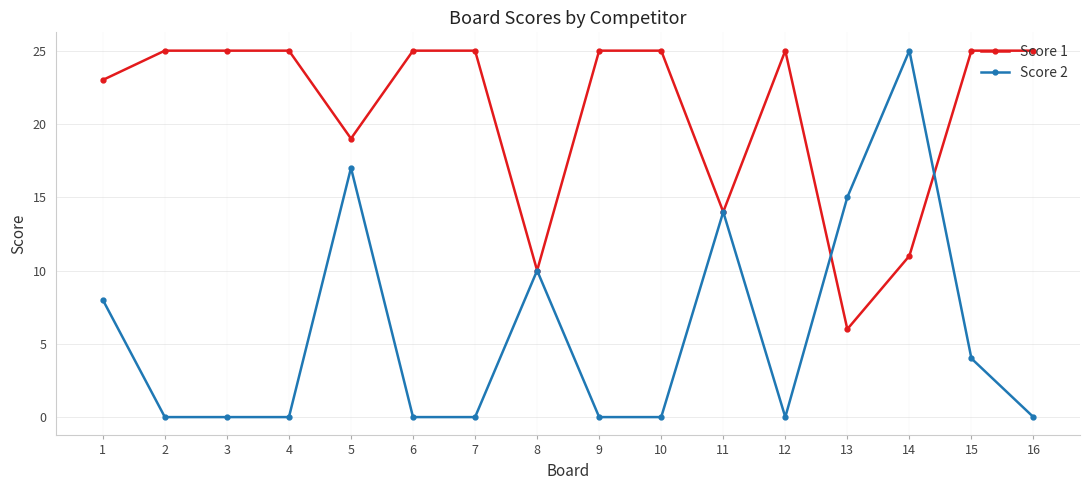

How many lines are shown in the chart?

2